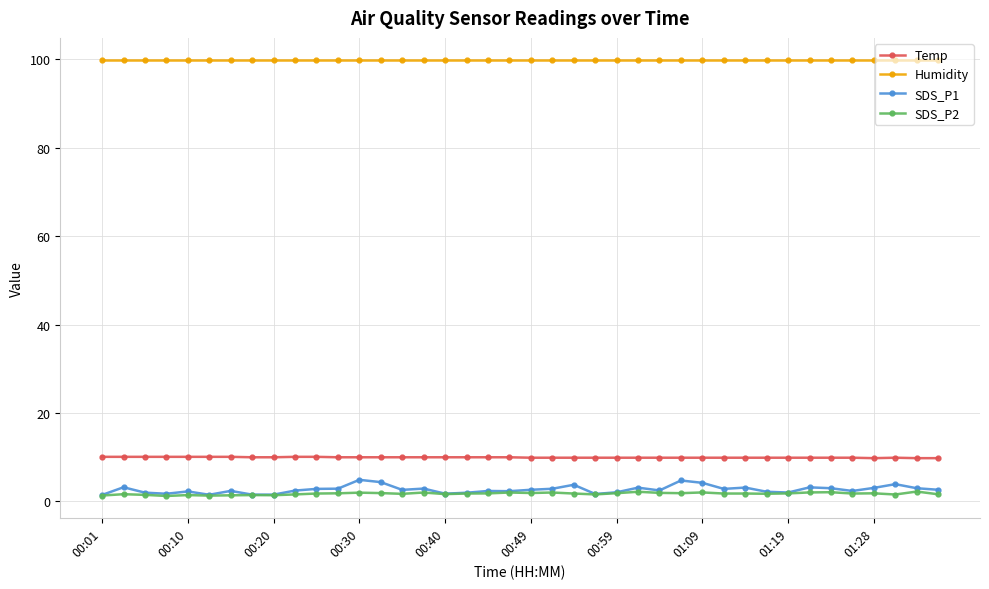

At how many categories does at least one series exceed 91?

40